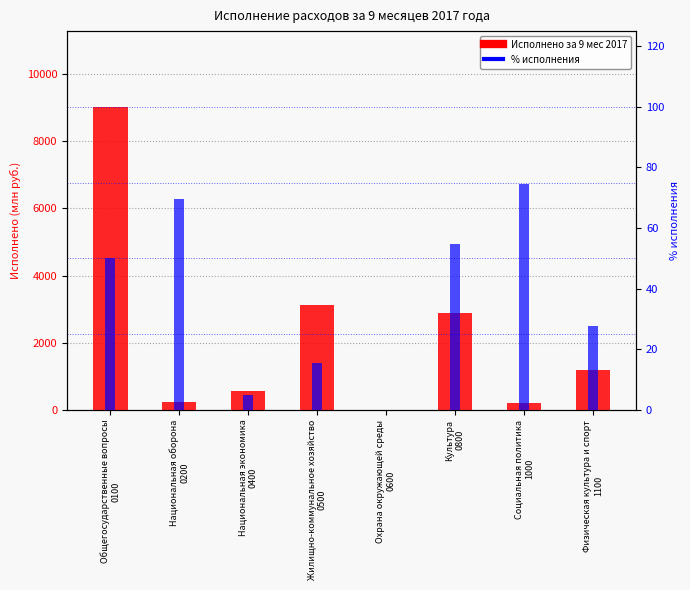

What are all the series names shown in the legend?

Исполнено за 9 мес 2017, % исполнения